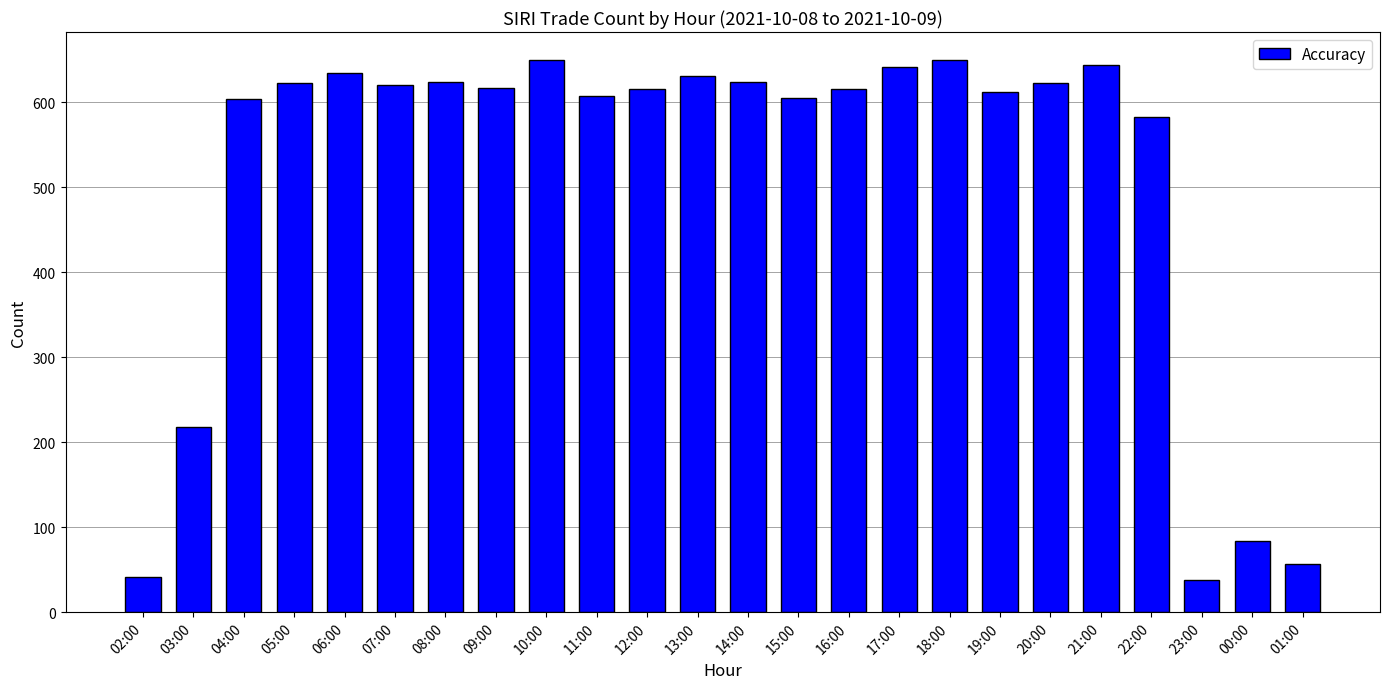

The value at 09:00 is 237. True or false?

False